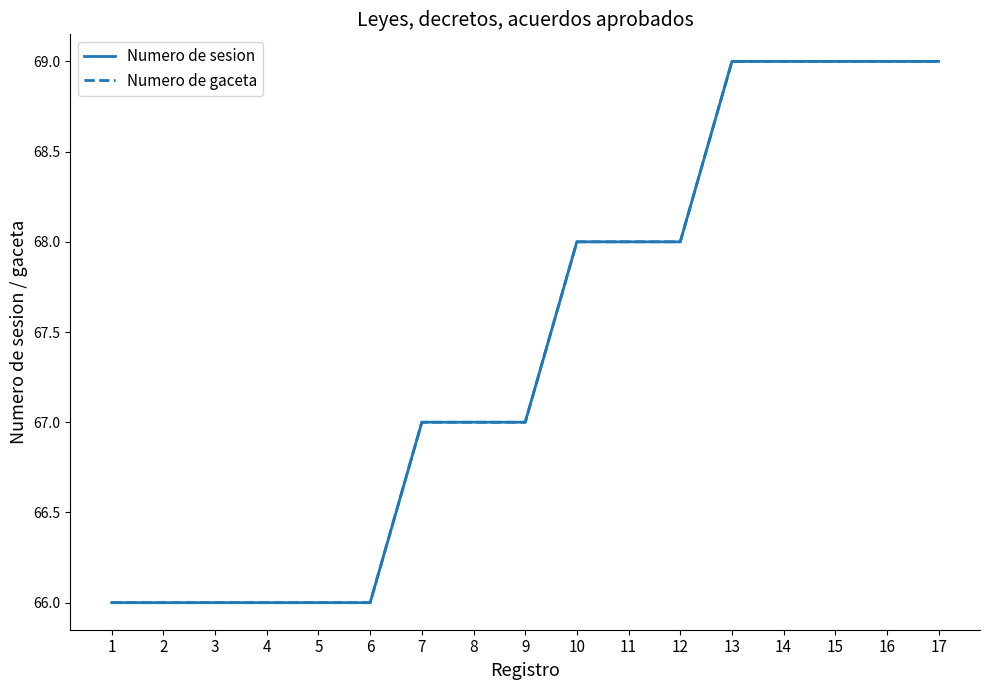

What is the sum of the Numero de gaceta values at 14 and 10?

137